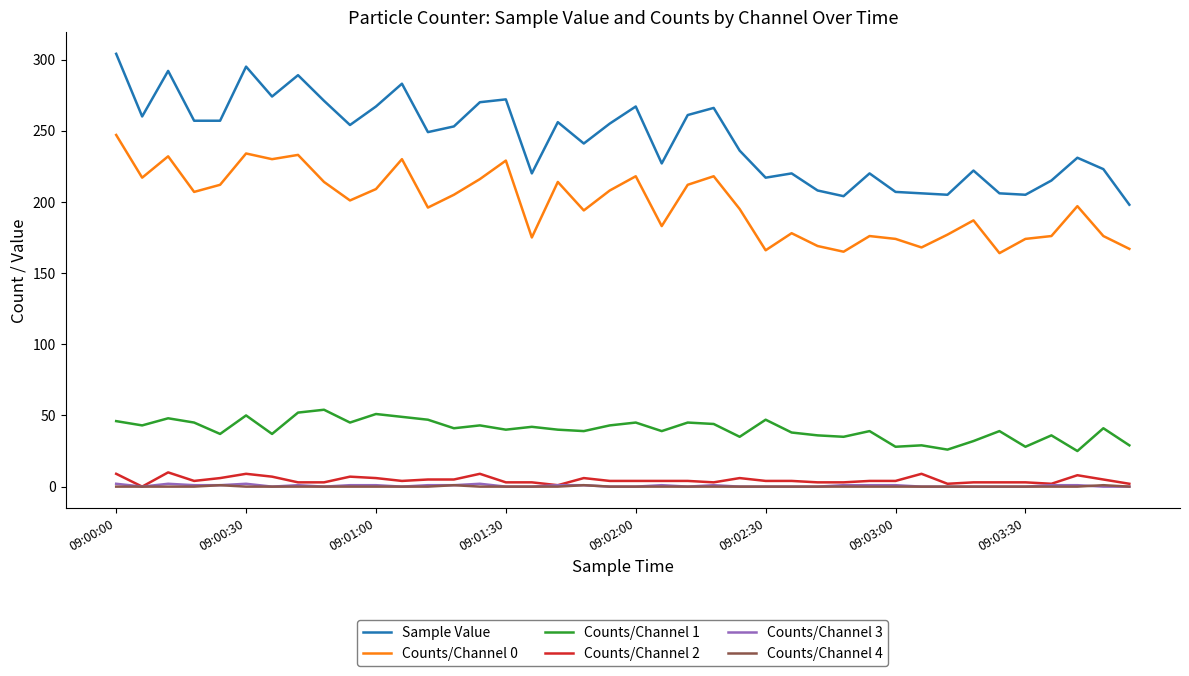

How many categories are shown in the chart?

40